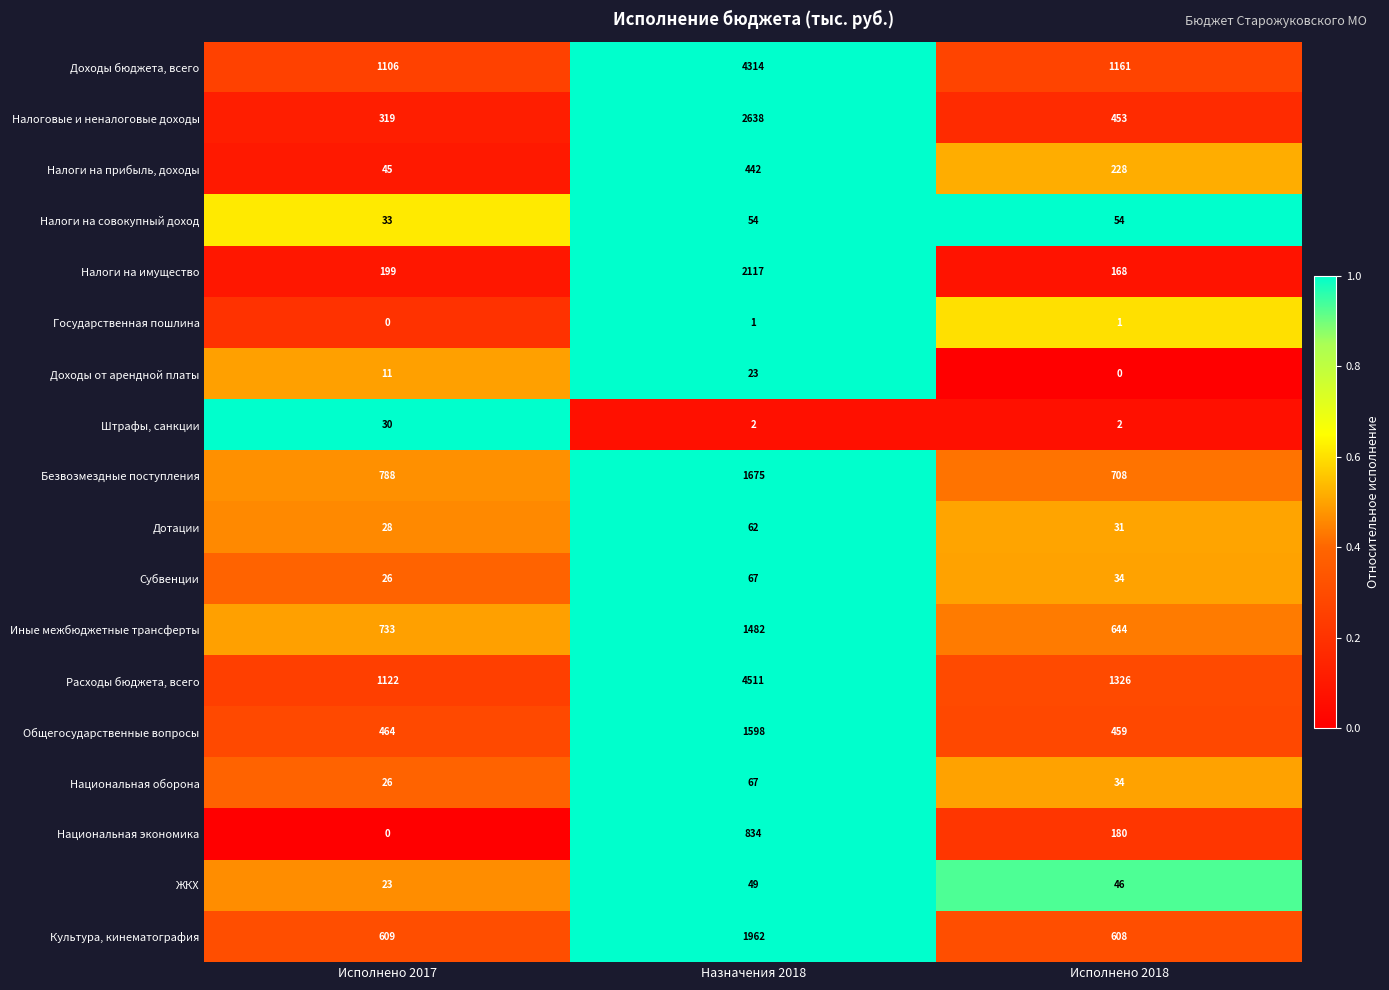

Is the value of Расходы бюджета, всего at Исполнено 2018 greater than the value of Налоговые и неналоговые доходы at Исполнено 2017?

Yes